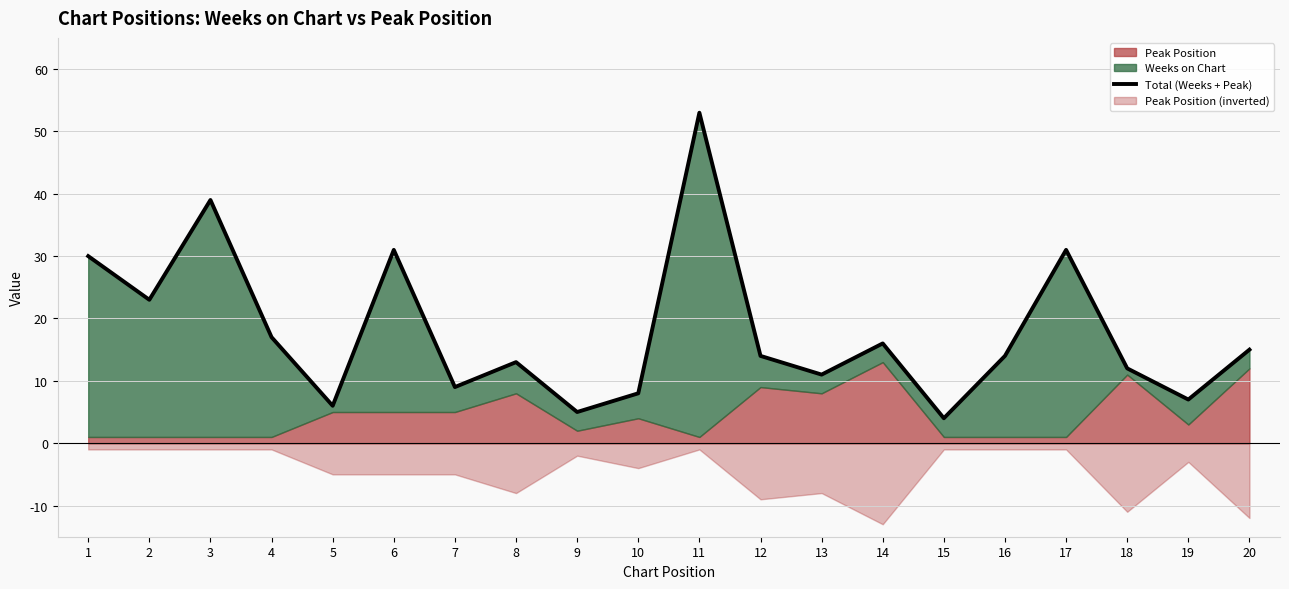

Approximately how many times larger is the value at 2 compared to 9?

4.6